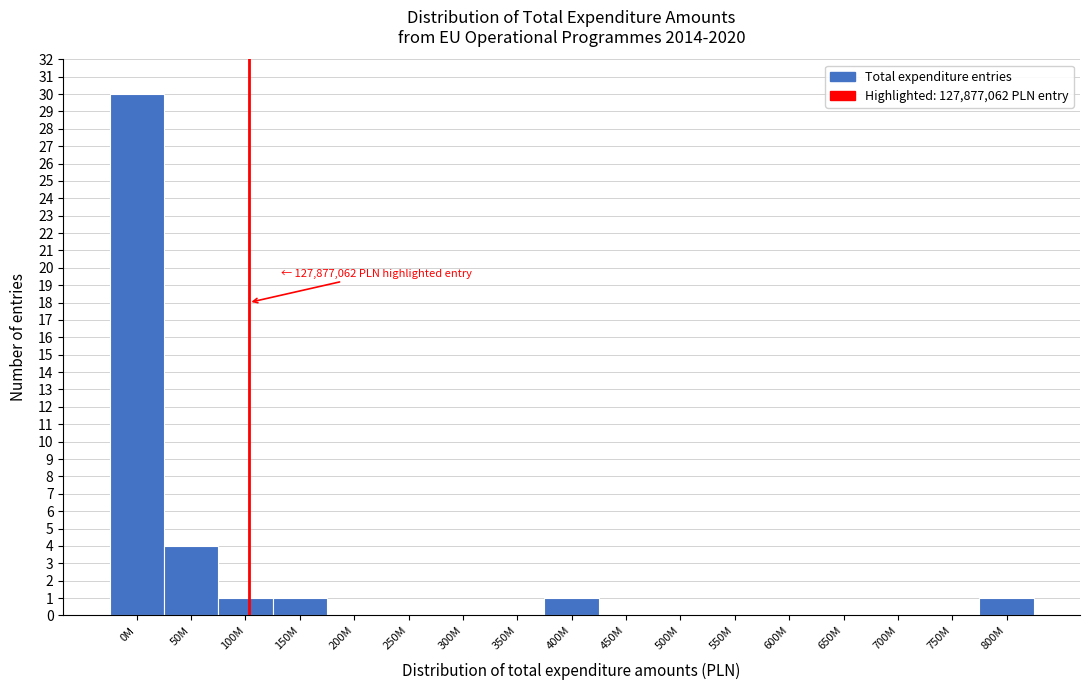

Reading right to left, what are all the values shown in this chart?

800M=1	750M=0	700M=0	650M=0	600M=0	550M=0	500M=0	450M=0	400M=1	350M=0	300M=0	250M=0	200M=0	150M=1	100M=1	50M=4	0M=30